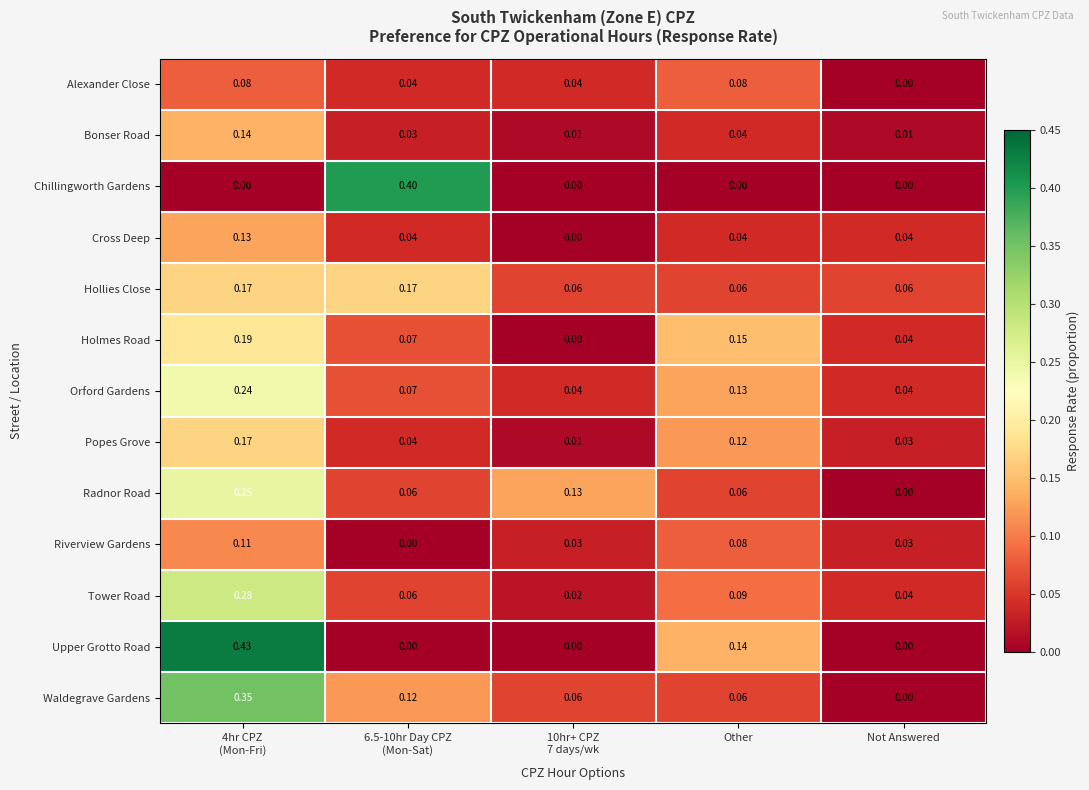

Which series has the largest range (max minus min)?

Upper Grotto Road